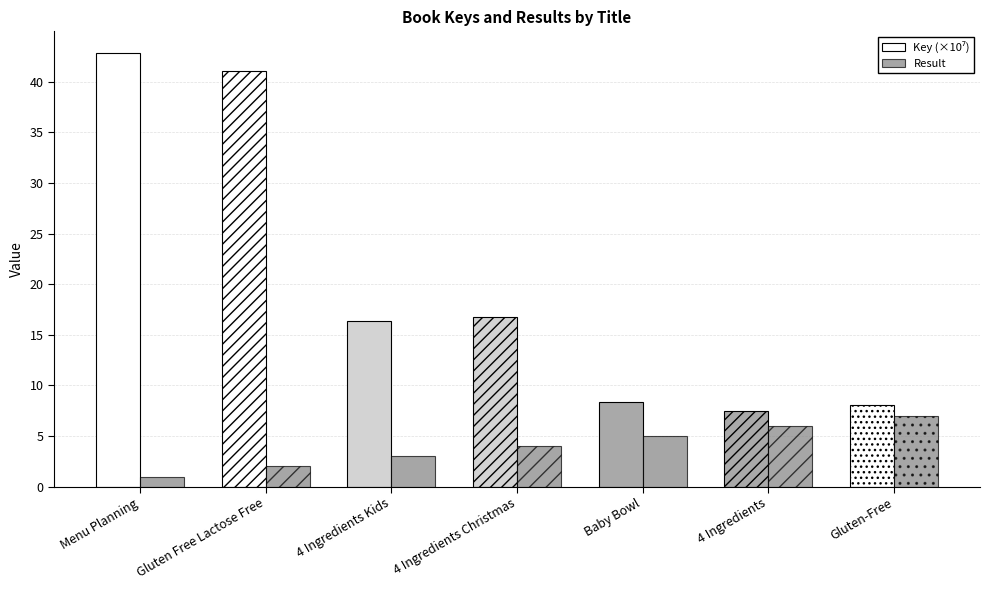

At which category does the chart reach its peak across all series?

Menu Planning